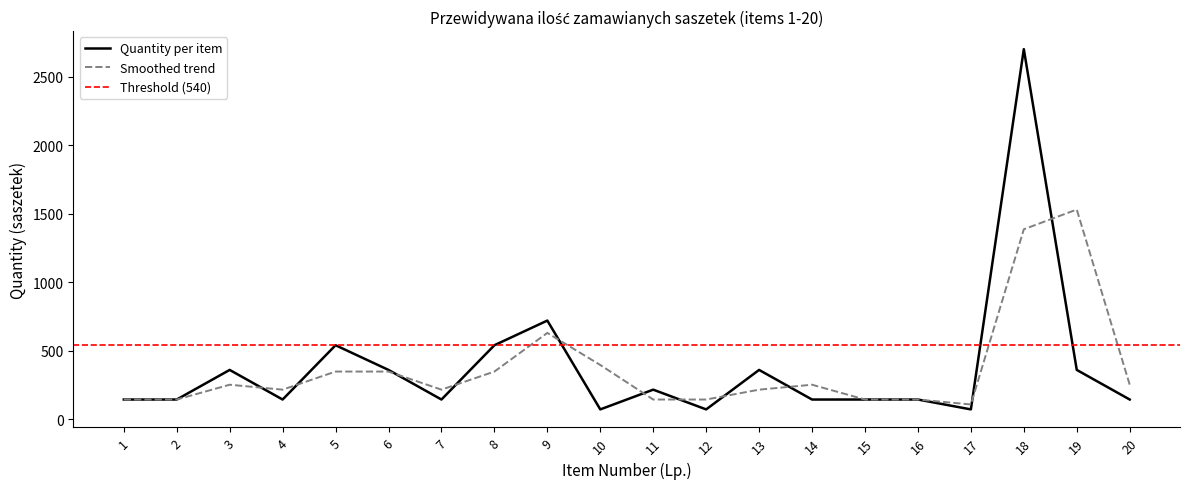

Where is the first local minimum for Smoothed trend?

4